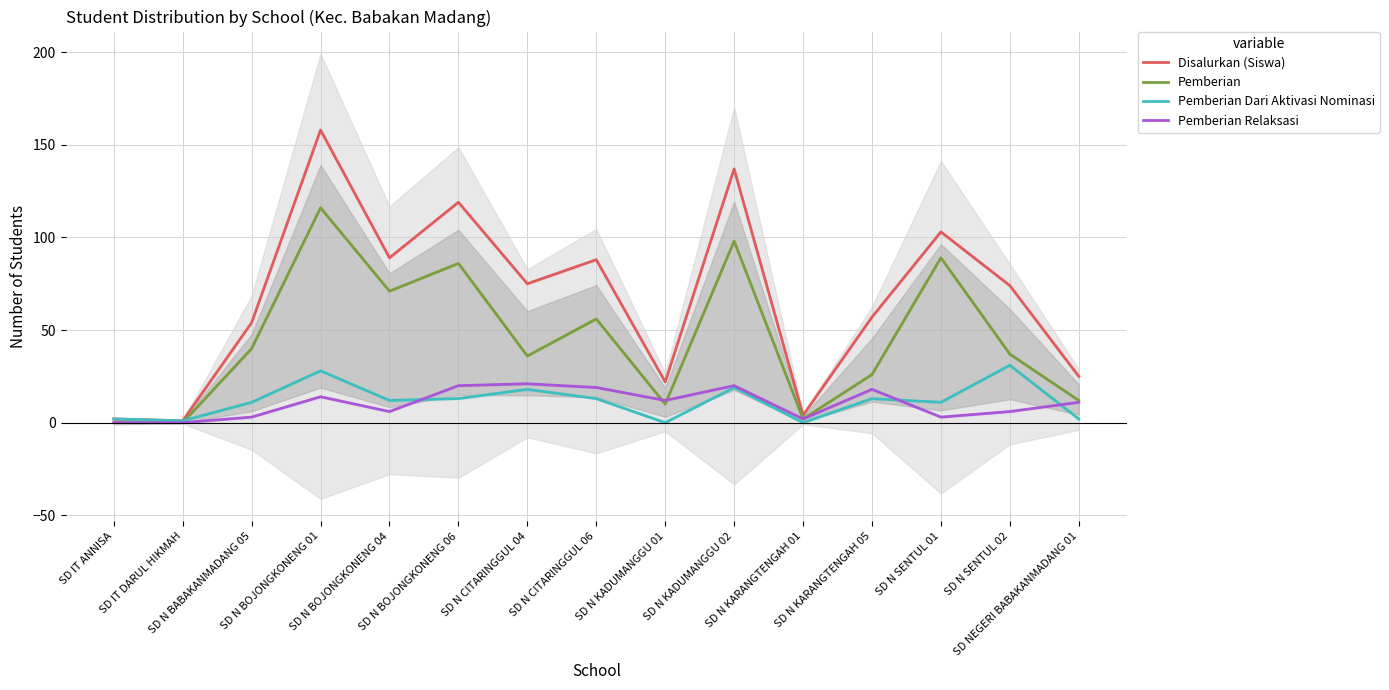

Is the value of Pemberian Dari Aktivasi Nominasi at SD N BOJONGKONENG 06 greater than the value of Pemberian at SD N KARANGTENGAH 01?

Yes